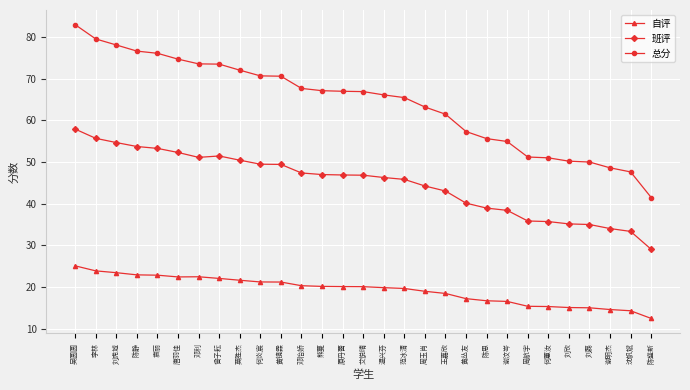

What value does the 班评 series have at 唐羽佳?

52.3